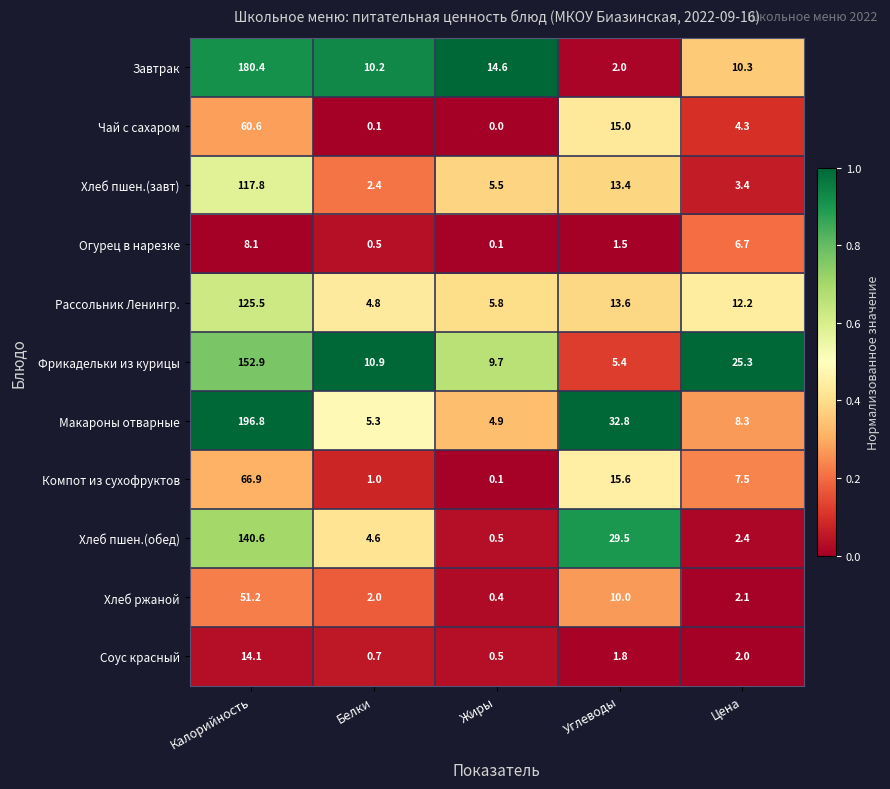

At Белки, list the series in order from smallest to largest.

Чай с сахаром, Огурец в нарезке, Соус красный, Компот из сухофруктов, Хлеб ржаной, Хлеб пшен.(завт), Хлеб пшен.(обед), Рассольник Ленингр., Макароны отварные, Завтрак, Фрикадельки из курицы